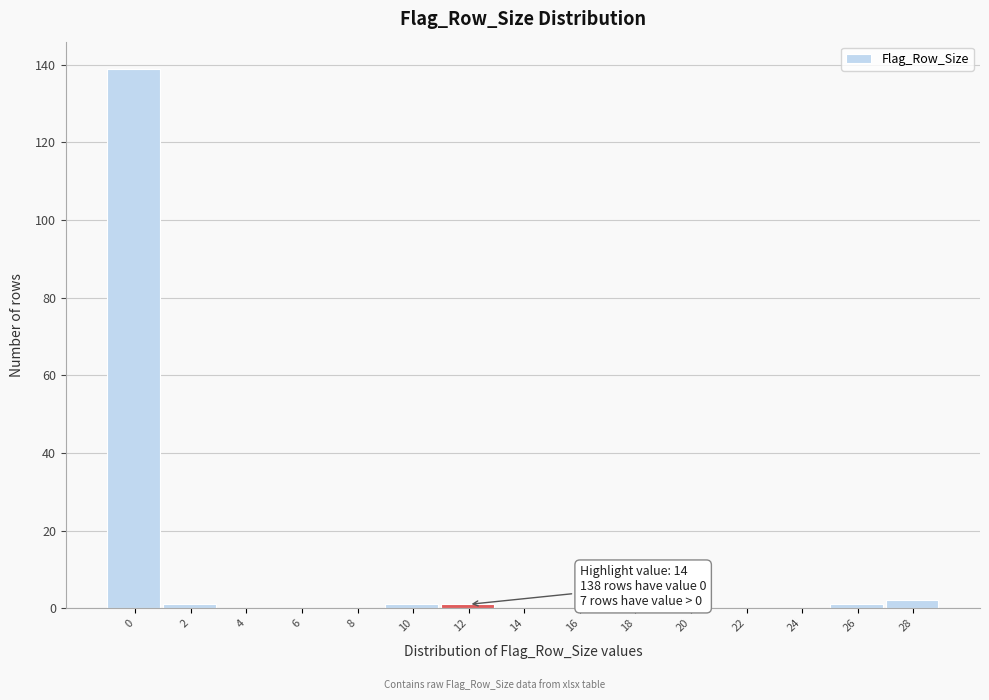

Reading left to right, extract all data points from this chart.

0=139	2=1	4=0	6=0	8=0	10=1	12=1	14=0	16=0	18=0	20=0	22=0	24=0	26=1	28=2